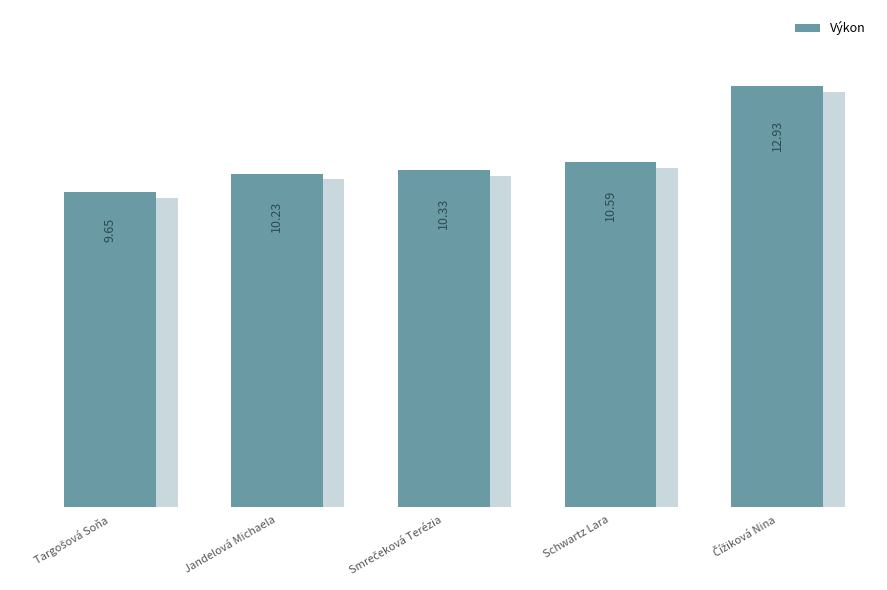

Count the number of categories in the chart.

5